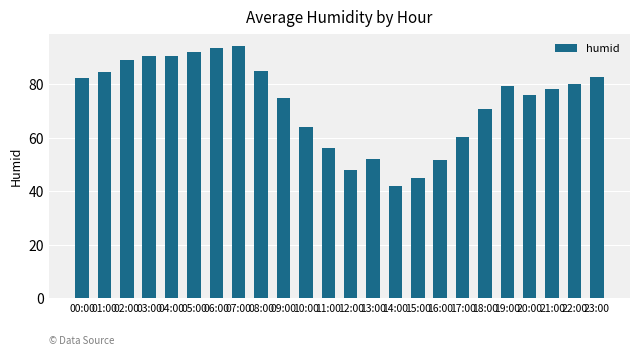

Which category has the lowest value across all series?

14:00